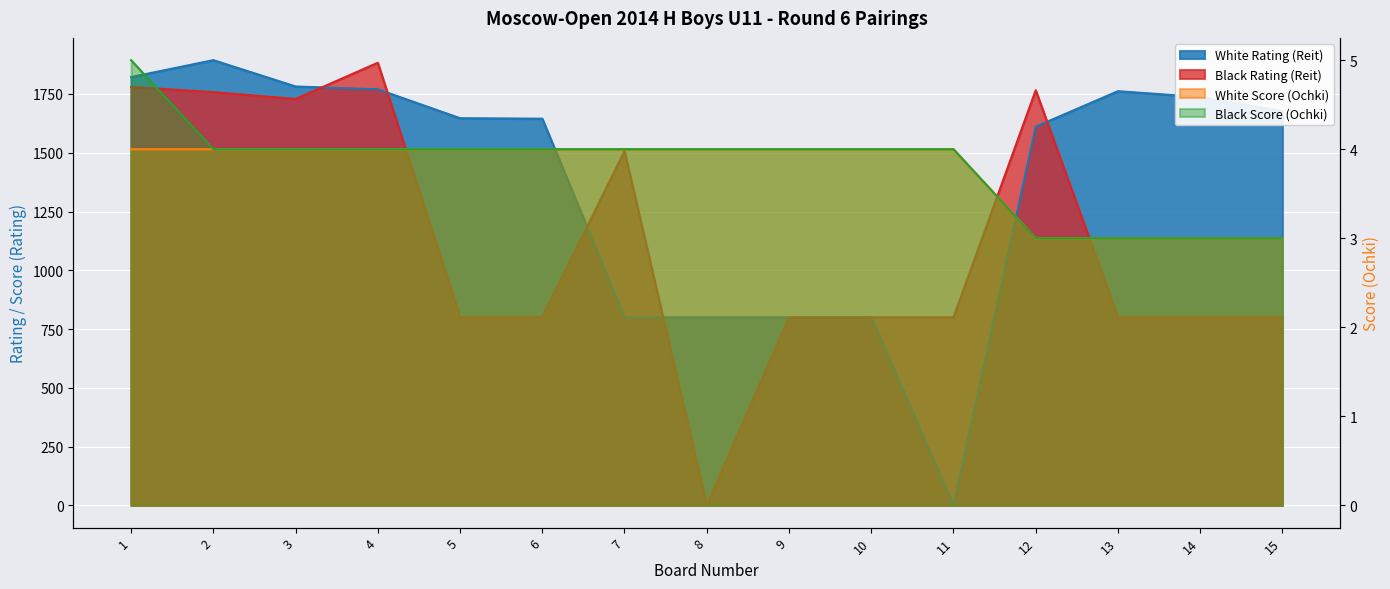

Reading right to left, list all the values displayed in this chart.

White Rating (Reit): 1677	1737	1762	1611	0	800	800	800	800	1645	1647	1770	1782	1894	1822
Black Rating (Reit): 800	800	800	1766	800	800	800	0	1507	800	800	1883	1729	1758	1780
White Score (Ochki): 3	3	3	3	4	4	4	4	4	4	4	4	4	4	4
Black Score (Ochki): 3	3	3	3	4	4	4	4	4	4	4	4	4	4	5